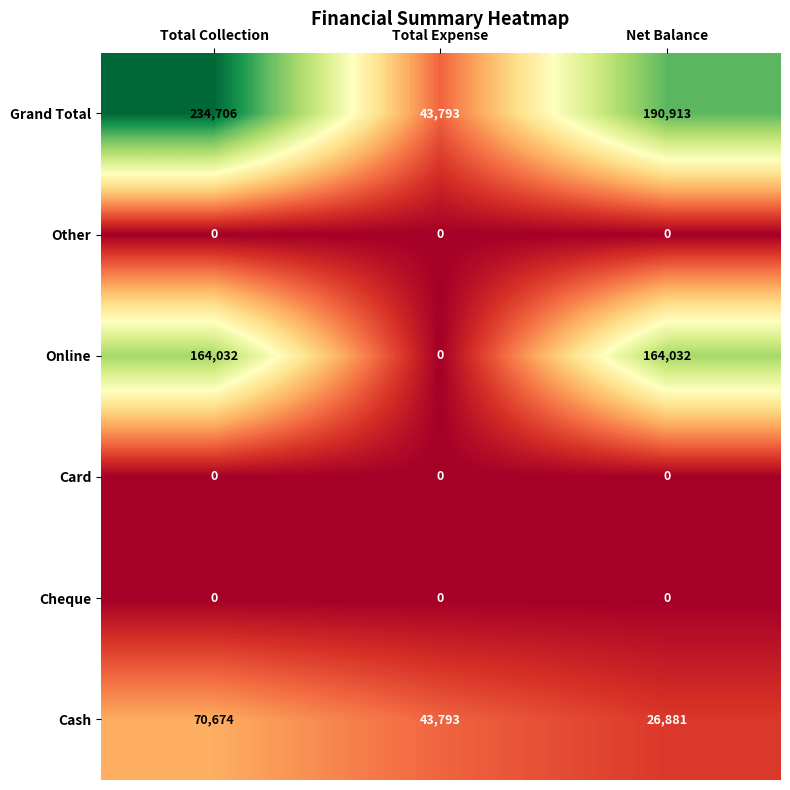

Which series changed the most between Total Expense and Net Balance?

Online